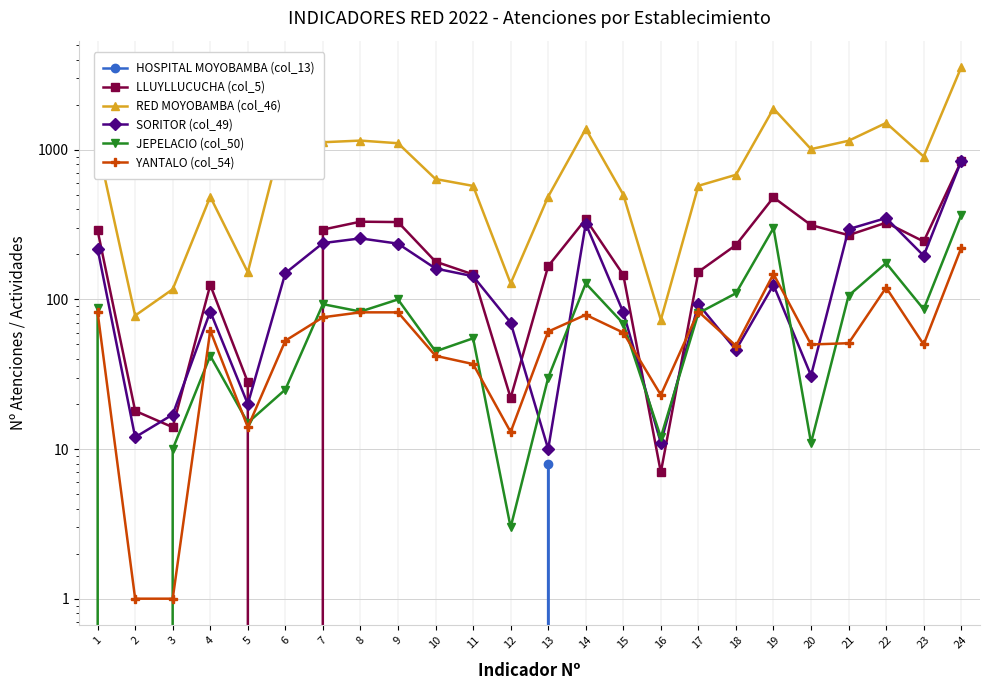

The value of YANTALO (col_54) at 20 is 82. True or false?

False